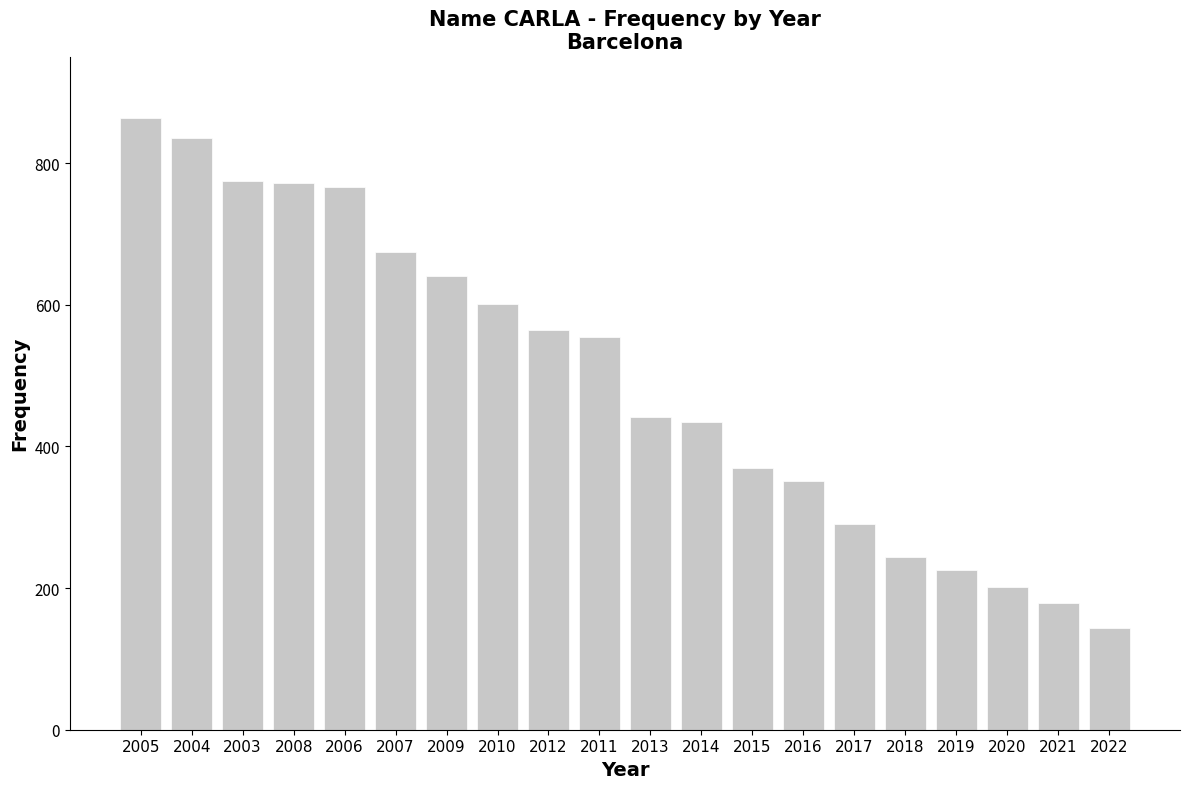

What is the maximum value shown in the chart?

864